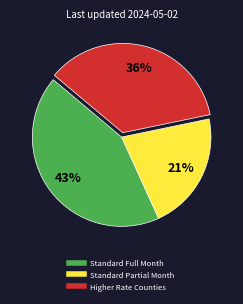

Rank the categories by value from lowest to highest.

Standard Partial Month, Higher Rate Counties, Standard Full Month